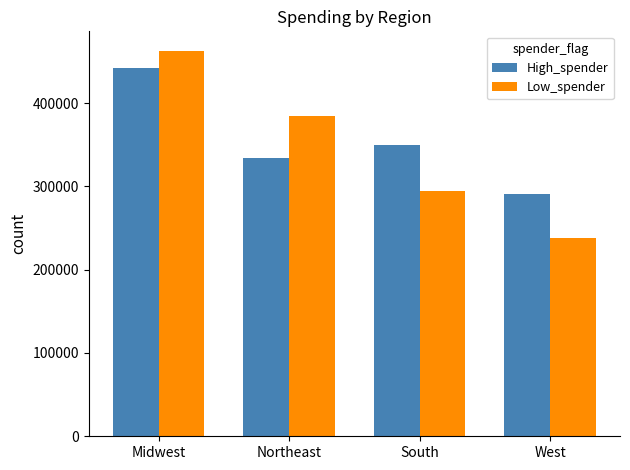

Which series has the widest spread of values?

Low_spender